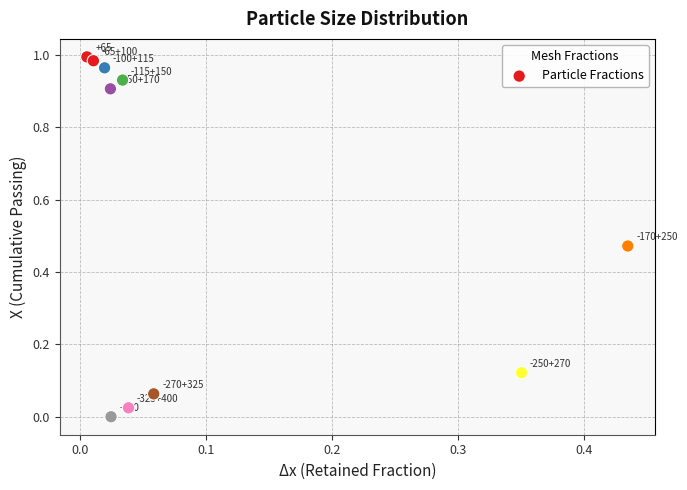

What is the range of X values (max minus min)?

0.4